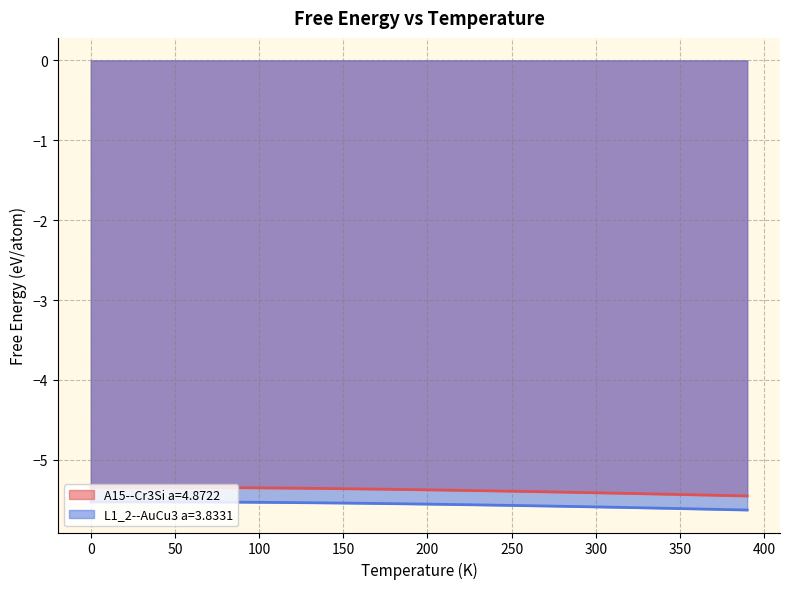

Reading left to right, list all the values displayed in this chart.

A15--Cr3Si a=4.8722: -5.3	-5.3	-5.3	-5.3	-5.3	-5.3	-5.3	-5.3	-5.3	-5.4	-5.4	-5.4	-5.4	-5.4	-5.4	-5.4	-5.4	-5.4	-5.4	-5.4	-5.4	-5.4	-5.4	-5.4	-5.4	-5.4	-5.4	-5.4	-5.4	-5.4	-5.4	-5.4	-5.4	-5.4	-5.4	-5.4	-5.4	-5.4	-5.4	-5.5
L1_2--AuCu3 a=3.8331: -5.5	-5.5	-5.5	-5.5	-5.5	-5.5	-5.5	-5.5	-5.5	-5.5	-5.5	-5.5	-5.5	-5.5	-5.5	-5.5	-5.5	-5.5	-5.5	-5.6	-5.6	-5.6	-5.6	-5.6	-5.6	-5.6	-5.6	-5.6	-5.6	-5.6	-5.6	-5.6	-5.6	-5.6	-5.6	-5.6	-5.6	-5.6	-5.6	-5.6